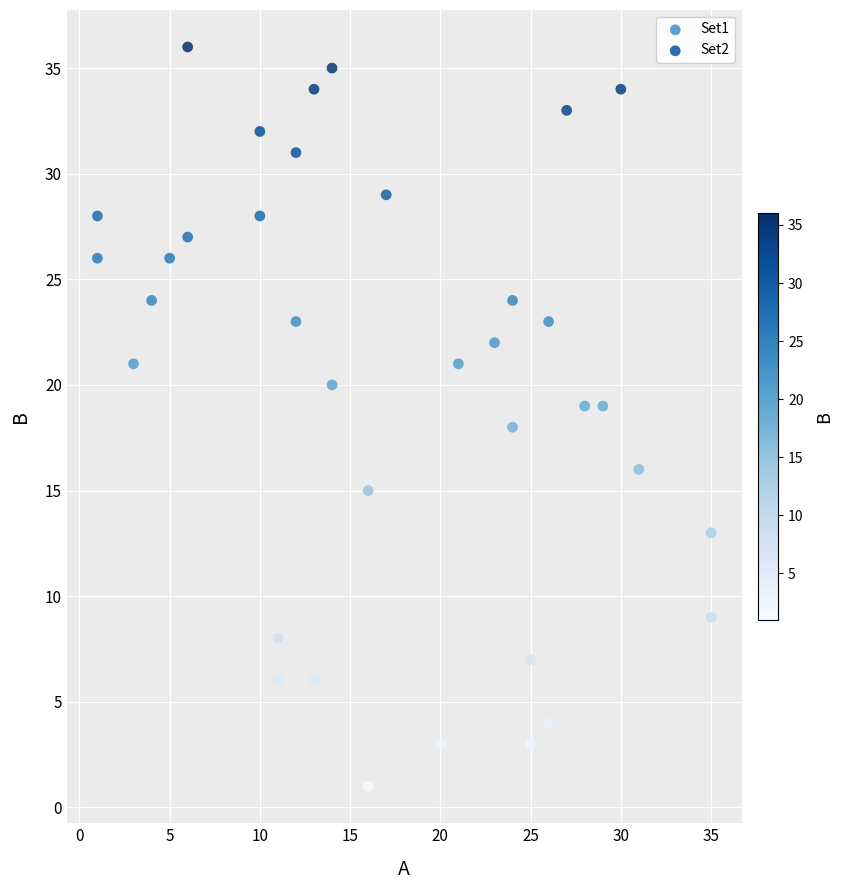

Which series contains the lowest Y value?

Set2